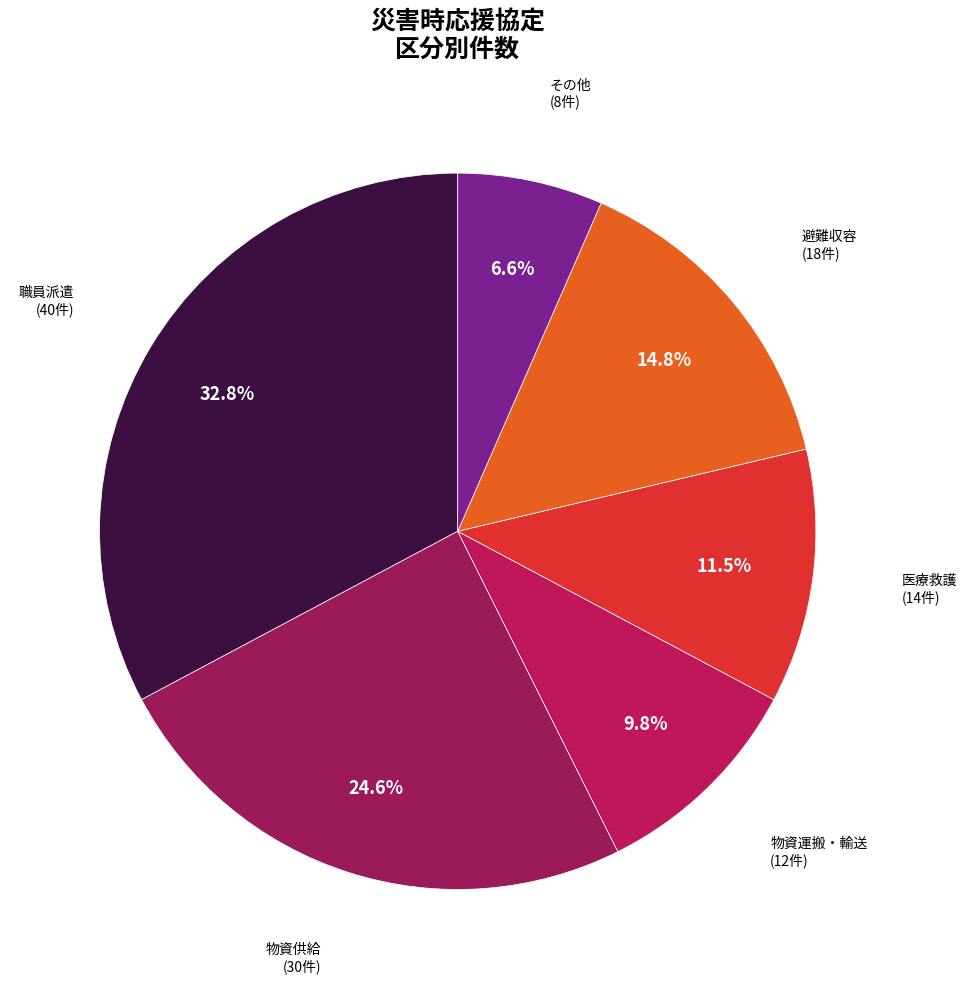

Rank the categories by value from lowest to highest.

その他, 物資運搬・輸送, 医療救護, 避難収容, 物資供給, 職員派遣